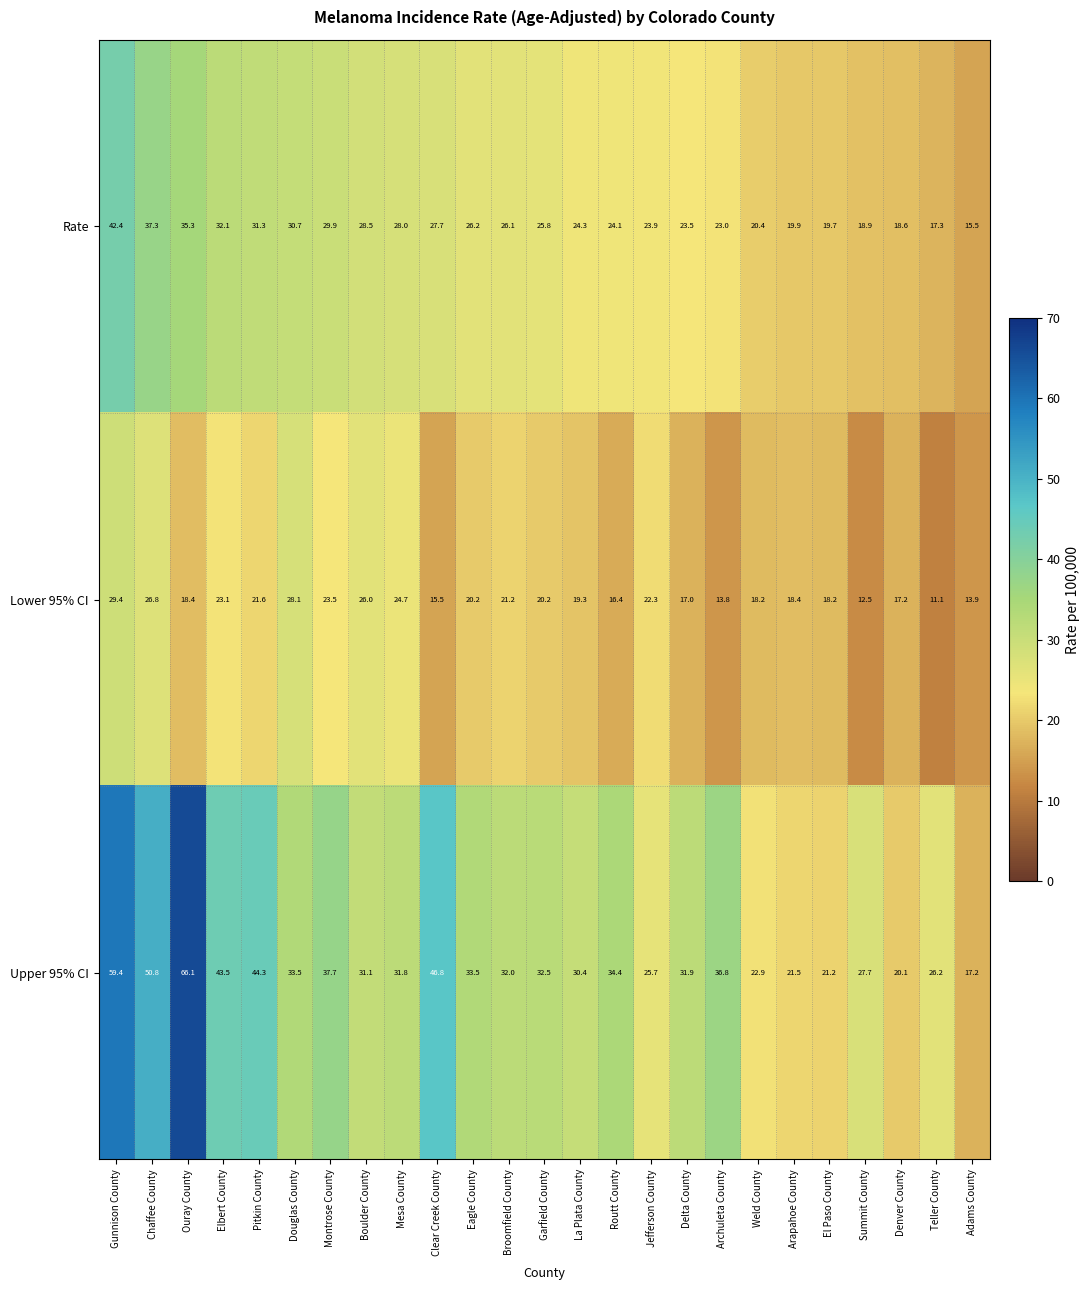

What is the spread (max minus min) of values at La Plata County?

11.1